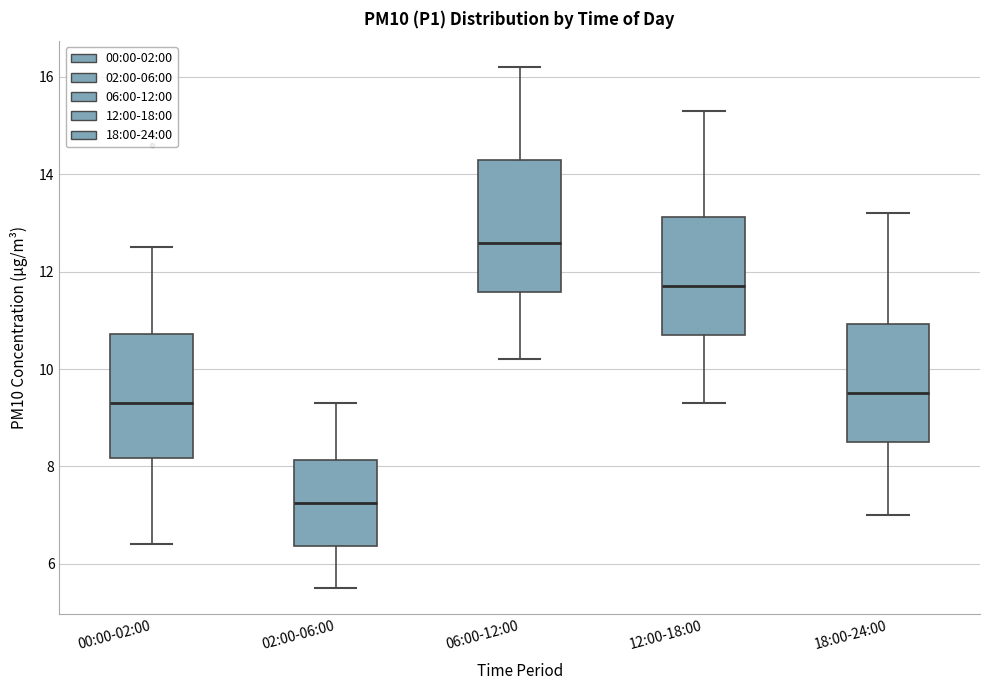

Reading left to right, read every box against the y-axis: the position of its median line, the range the box covers, and the ends of its whiskers. The values are not printed on the chart, so give them approximately, as read against the axis.

00:00-02:00: median 9.4, box 8.2 to 10.8, whiskers 6.4 to 12.6
02:00-06:00: median 7.2, box 6.4 to 8.2, whiskers 5.6 to 9.4
06:00-12:00: median 12.6, box 11.6 to 14.4, whiskers 10.2 to 16.2
12:00-18:00: median 11.8, box 10.8 to 13.2, whiskers 9.4 to 15.4
18:00-24:00: median 9.6, box 8.6 to 11.0, whiskers 7.0 to 13.2